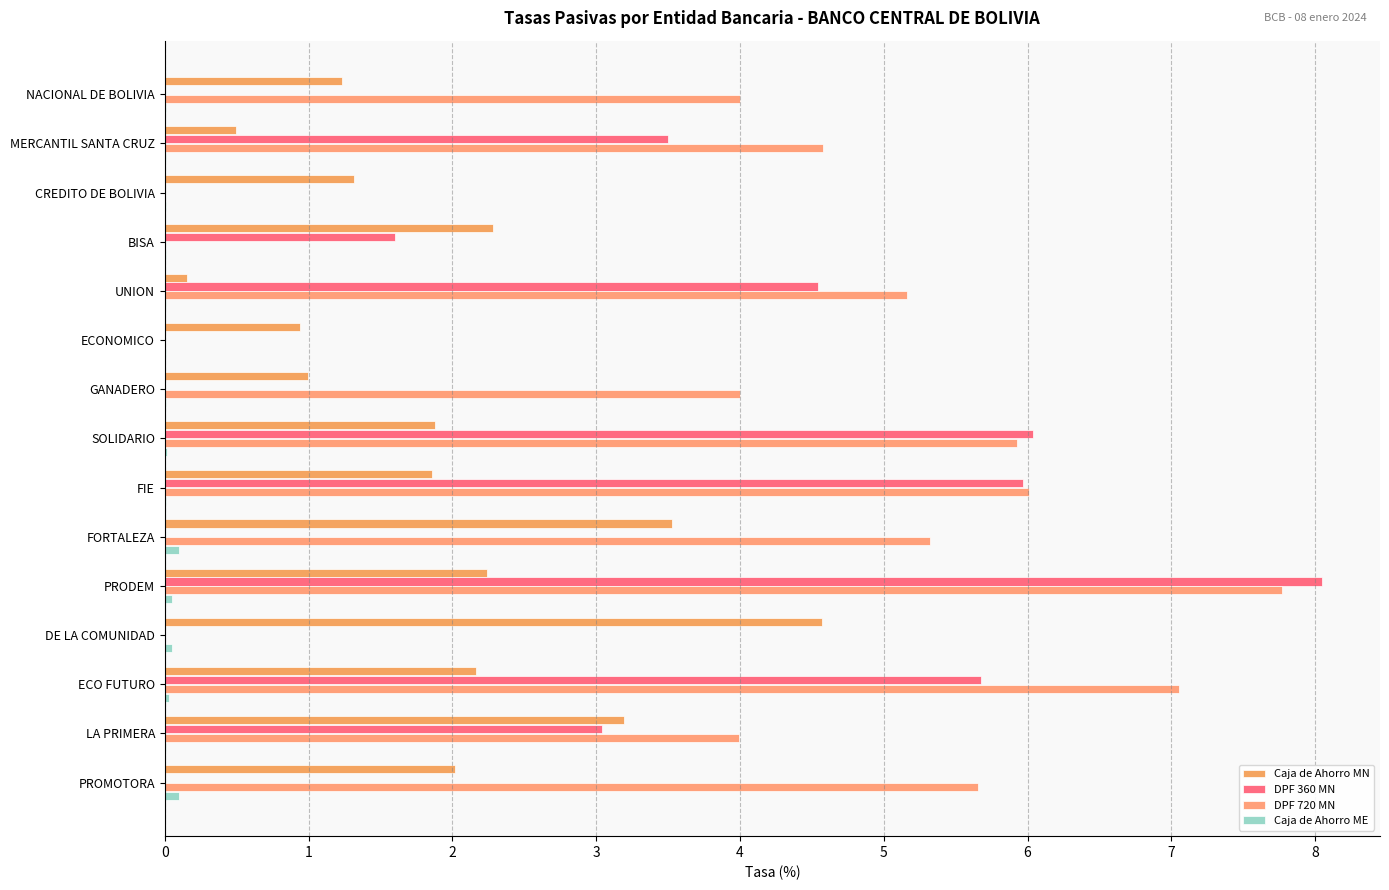

At how many categories does at least one series exceed 6?

4